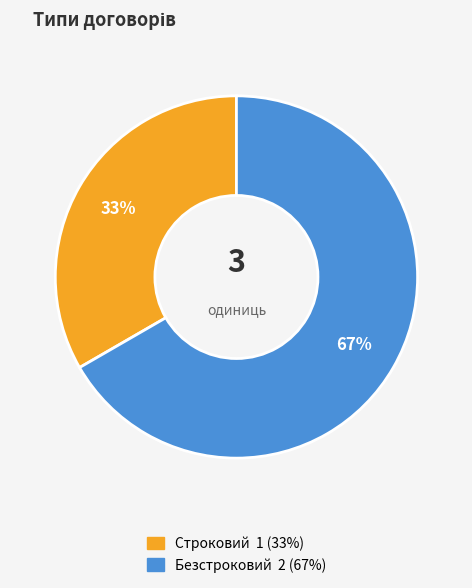

Which category accounts for the majority?

Безстроковий